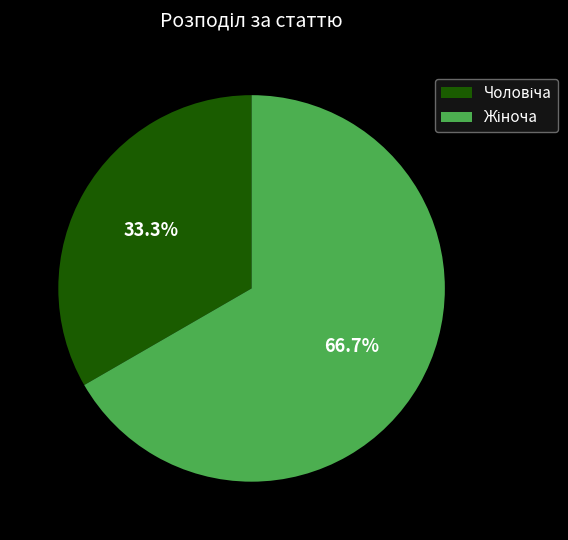

Is there any slice that represents more than half of the pie?

Yes